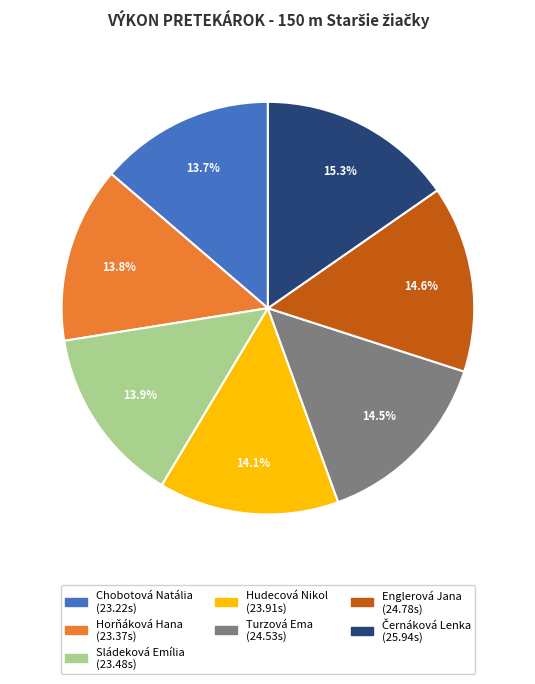

Is Hudecová Nikol the majority of the pie?

No